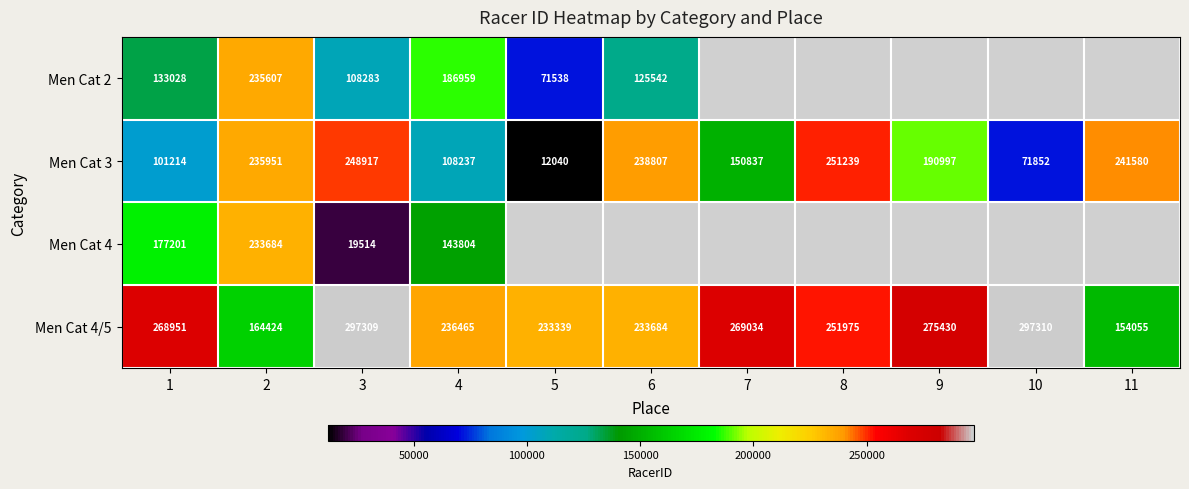

Is it true that Men Cat 4 equals 34749 at 3?

False